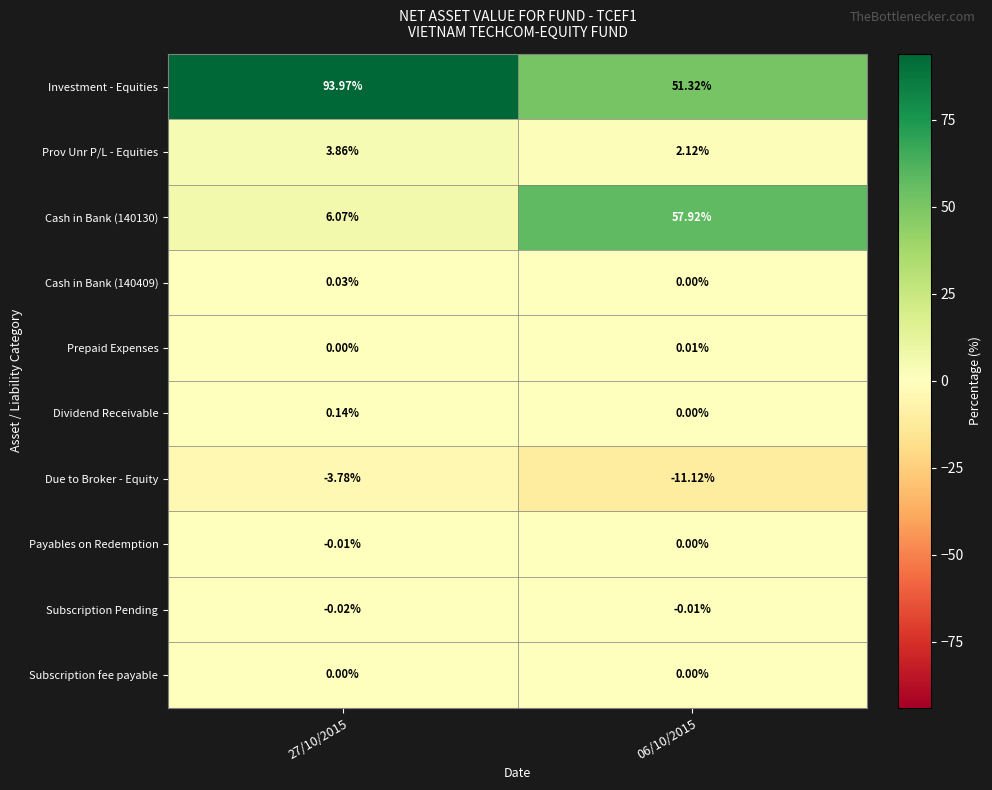

Between 27/10/2015 and 06/10/2015, which series saw the biggest shift?

Cash in Bank (140130)